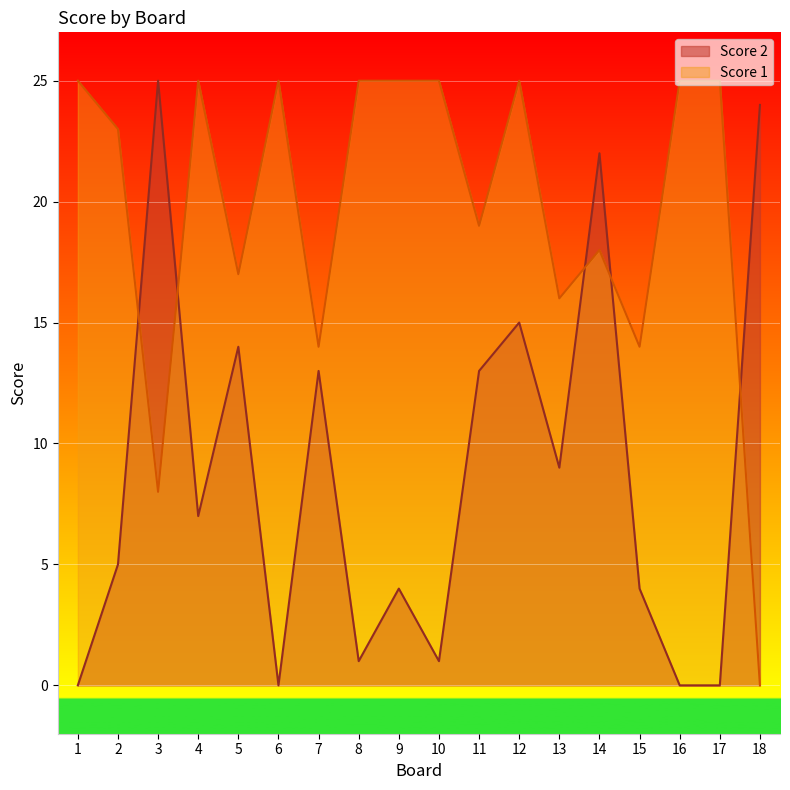

At which category does the chart reach its peak across all series?

3